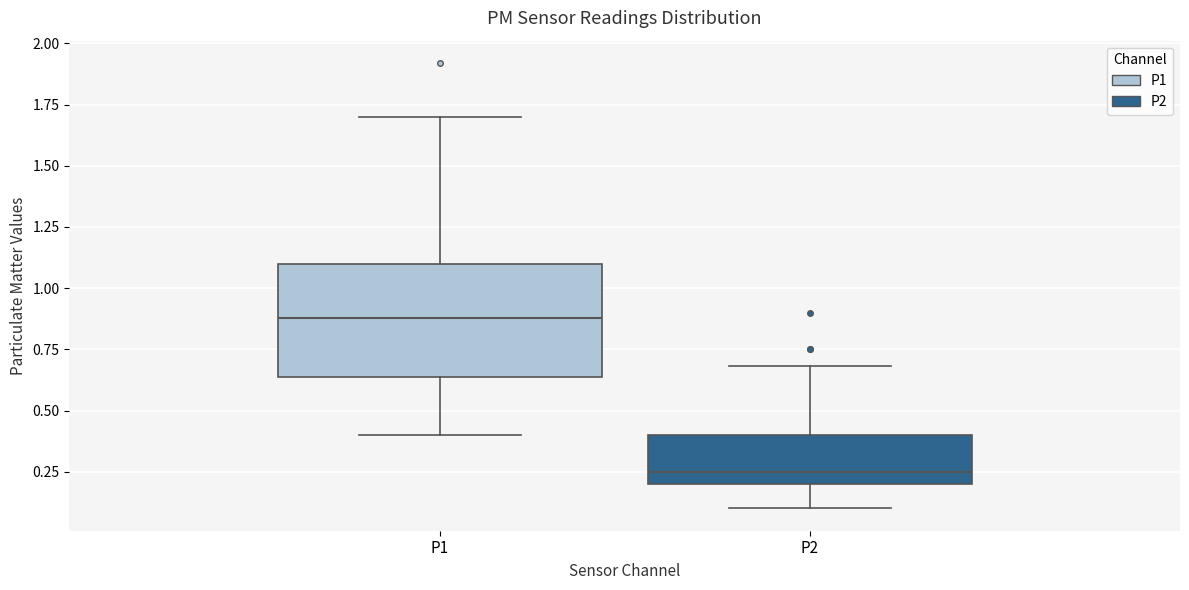

Which box is the tallest, from its lower edge to its upper edge?

P1